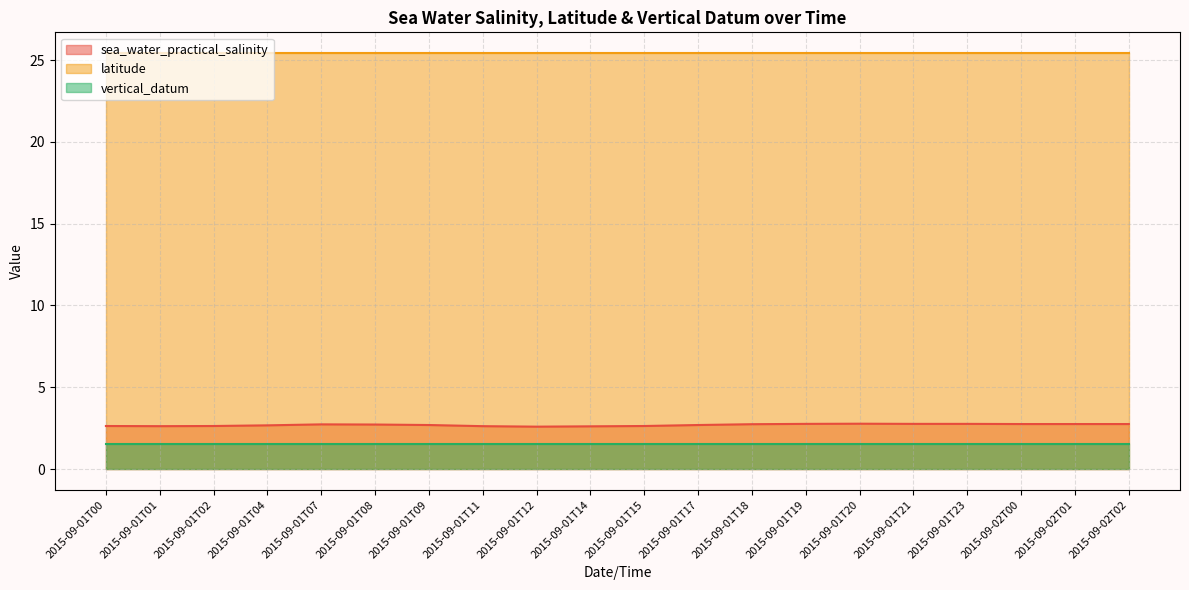

What is the difference between the maximum and second lowest values in the sea_water_practical_salinity series?

0.2